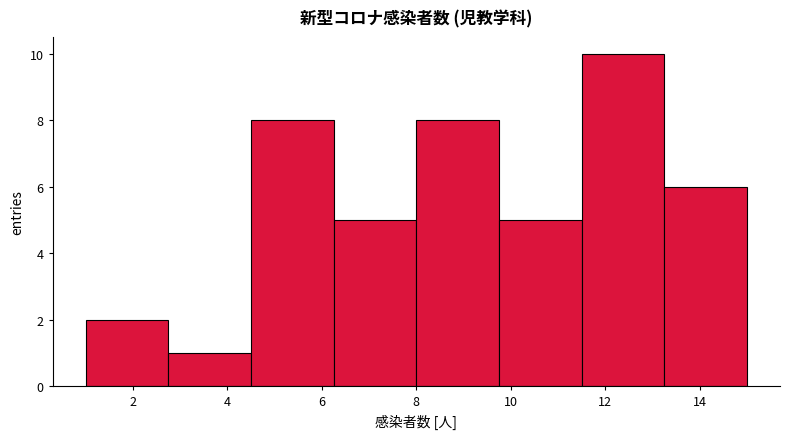

Over which range of the x-axis is the bar tallest?

11.50 to 13.25